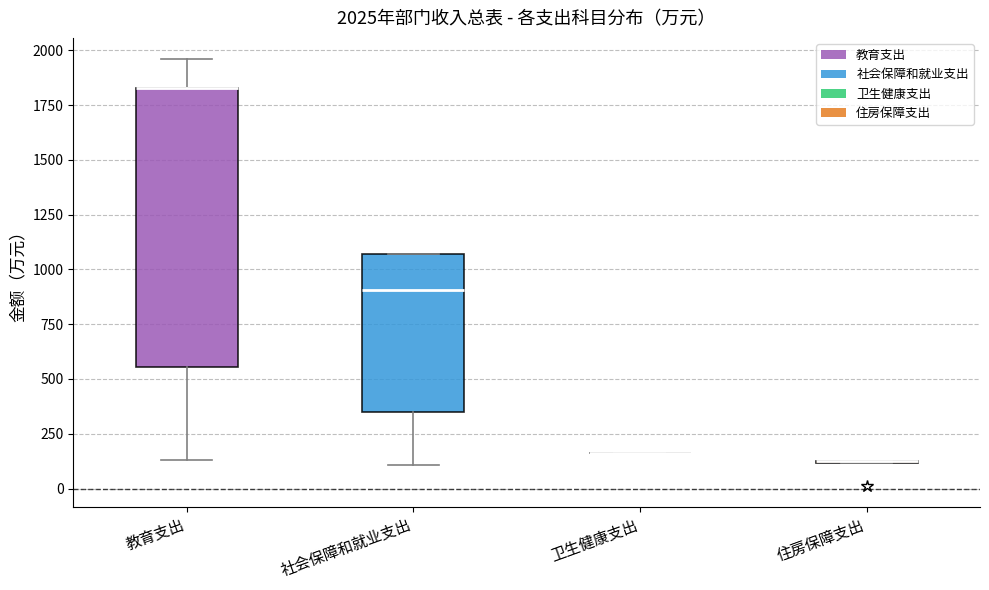

Which box is the tallest, from its lower edge to its upper edge?

教育支出